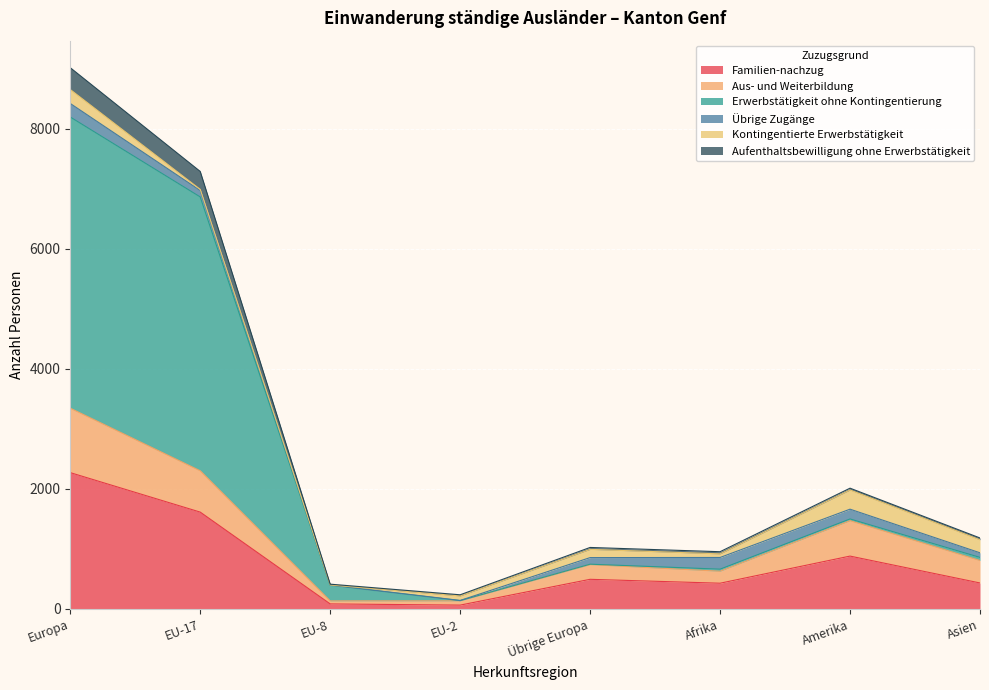

At which category is the sum across all series the highest?

Europa